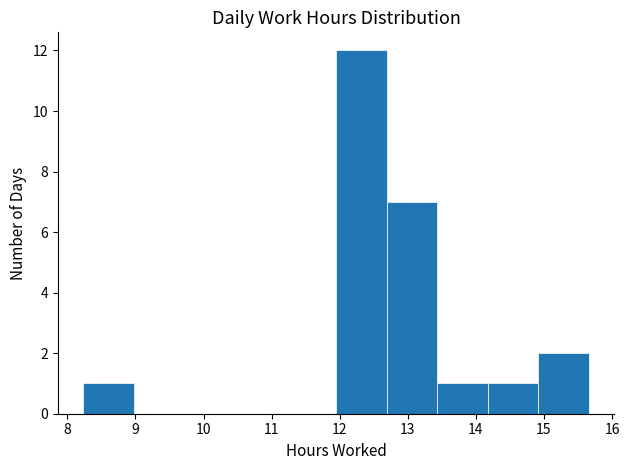

Reading left to right, transcribe this chart: for each bar, give the range it covers on the x-axis and its height. Neither the bar edges nor the heights are printed on the chart, so give them approximately, as read against the axes.

8.2 to 9.0: 1
9.0 to 9.7: 0
9.7 to 10.5: 0
10.5 to 11.2: 0
11.2 to 11.9: 0
11.9 to 12.7: 12
12.7 to 13.4: 7
13.4 to 14.2: 1
14.2 to 14.9: 1
14.9 to 15.7: 2